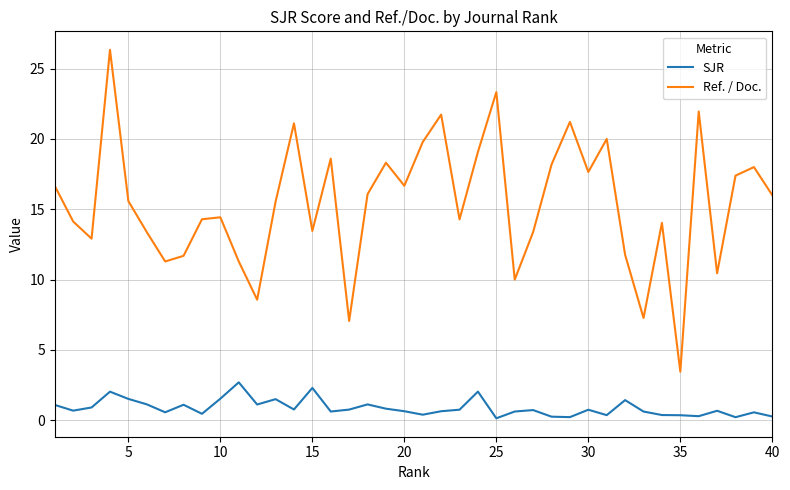

List the series in order of their overall mean, lowest first.

SJR, Ref. / Doc.